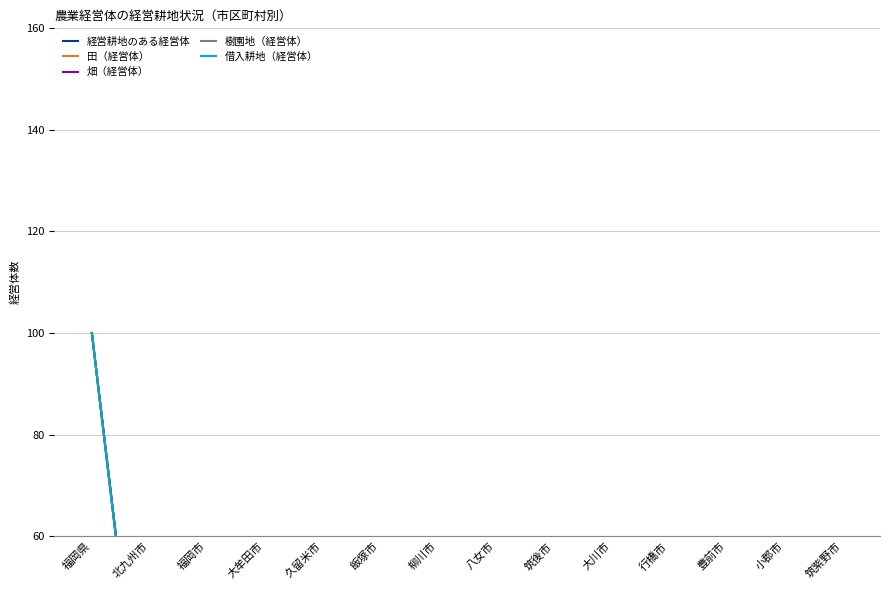

What are all the series names shown in the legend?

経営耕地のある経営体, 田（経営体）, 畑（経営体）, 樹園地（経営体）, 借入耕地（経営体）